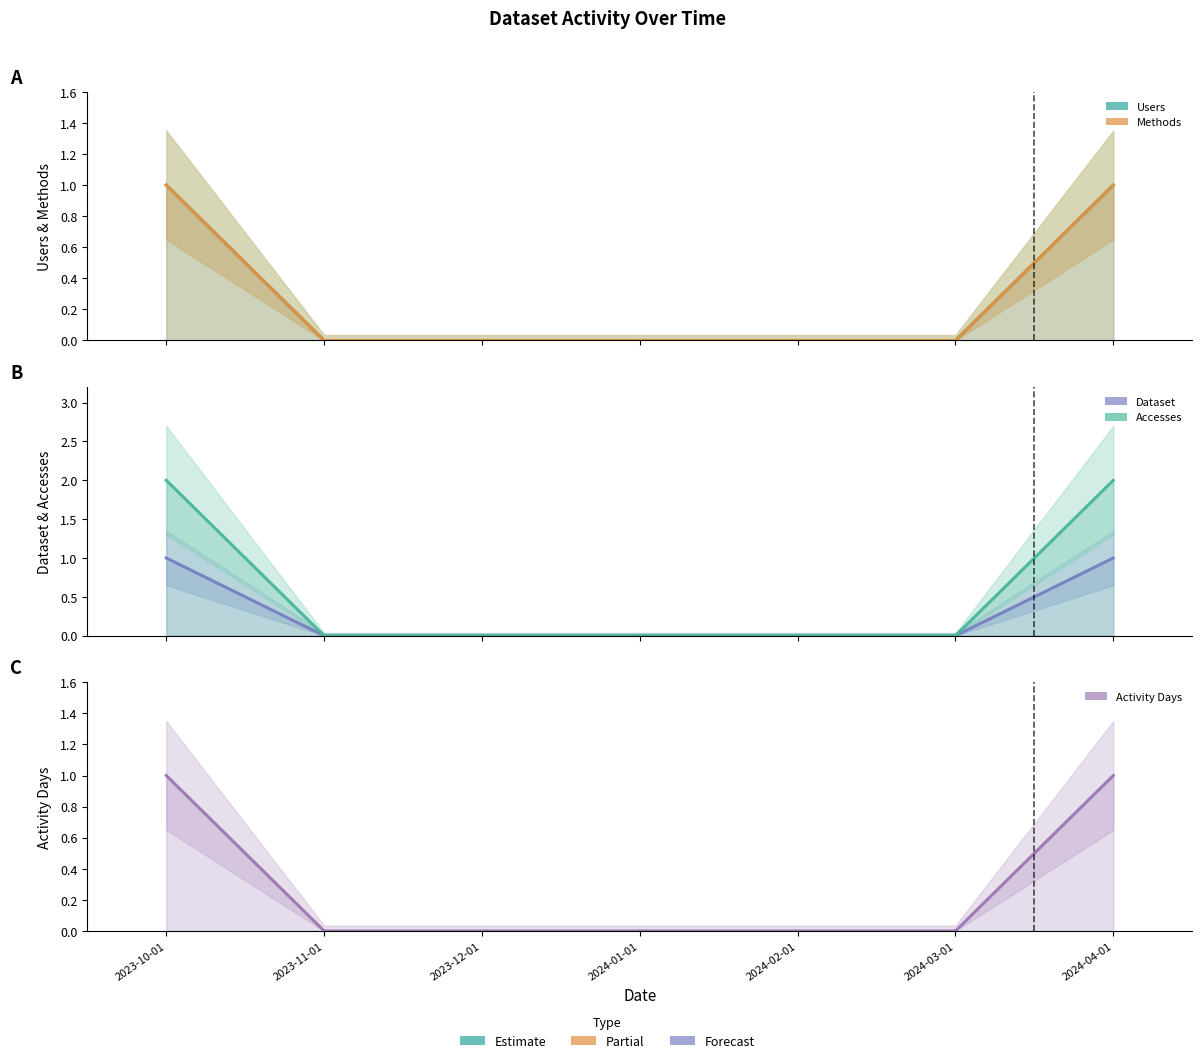

How many Methods values are between 0 and 1?

7